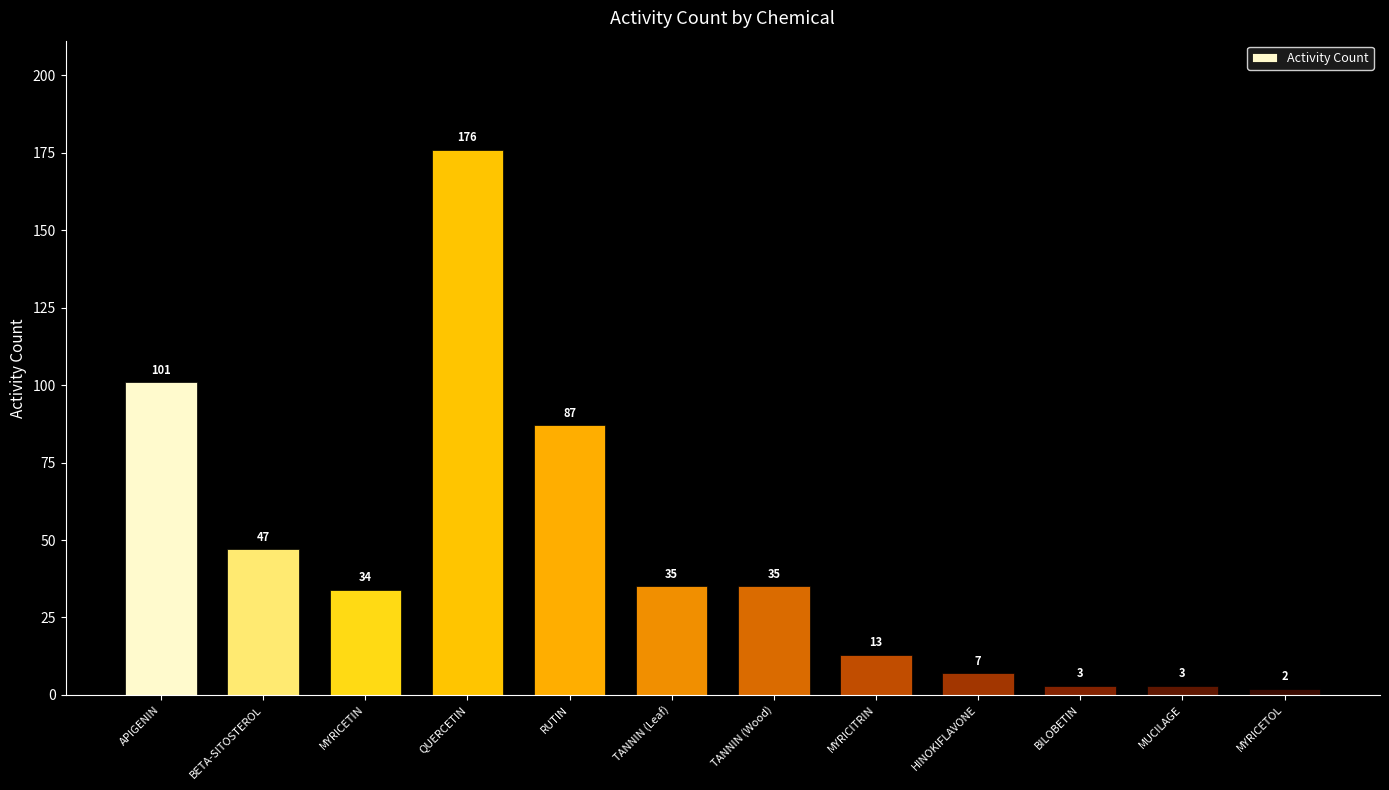

Reading left to right, what are all the values shown in this chart?

101	47	34	176	87	35	35	13	7	3	3	2